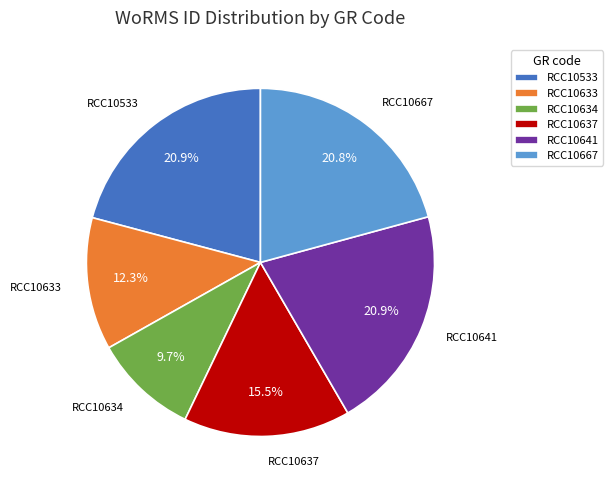

Approximately how many times larger is the value at RCC10533 compared to RCC10637?

1.3